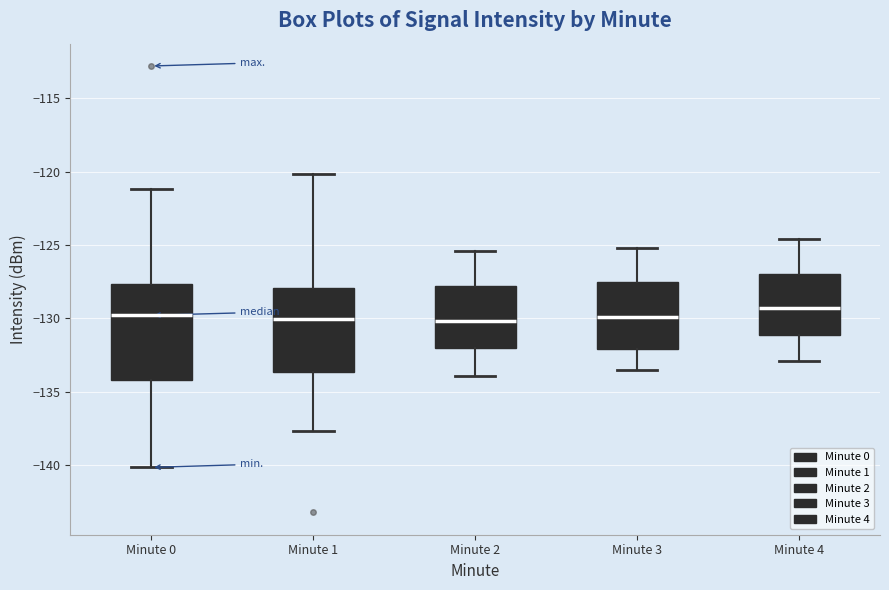

Where does the median line of the box for Minute 4 sit on the y-axis? The values are not printed on the chart, so give them approximately, as read against the axis.

-129.5